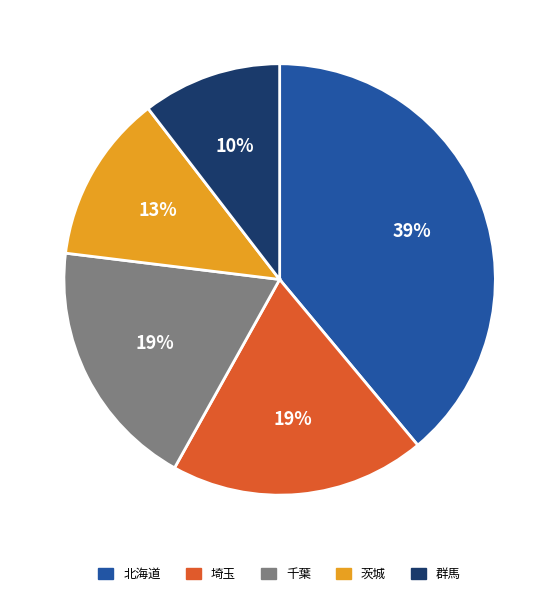

To the nearest percent, what percentage of the pie is 埼玉?

19%